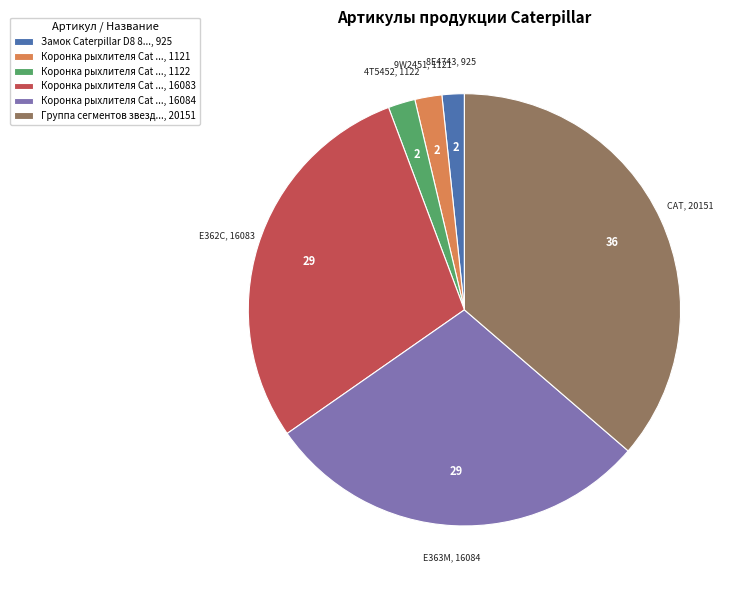

How many slices are in this pie chart?

6